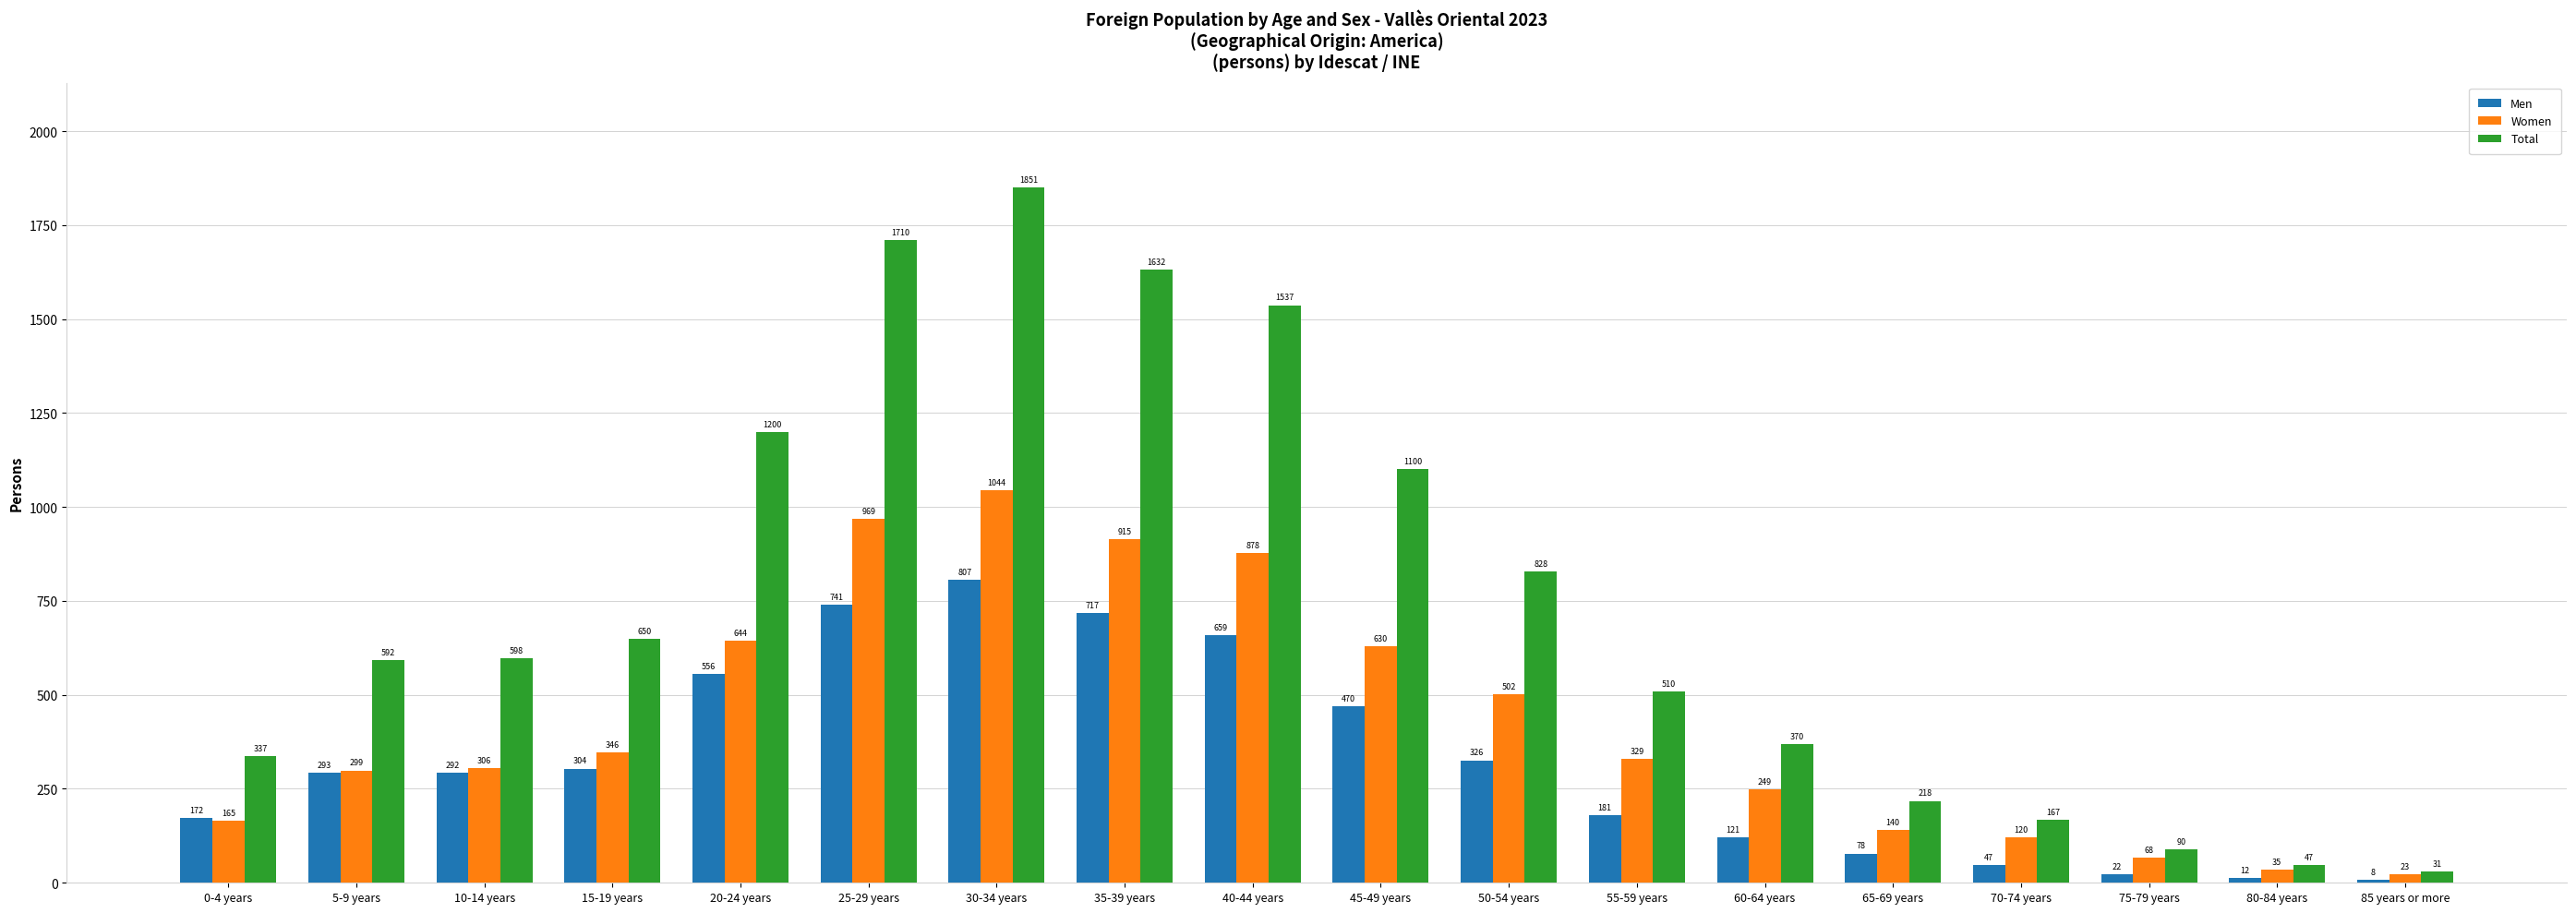

At which label is Men closest to 407?

45-49 years